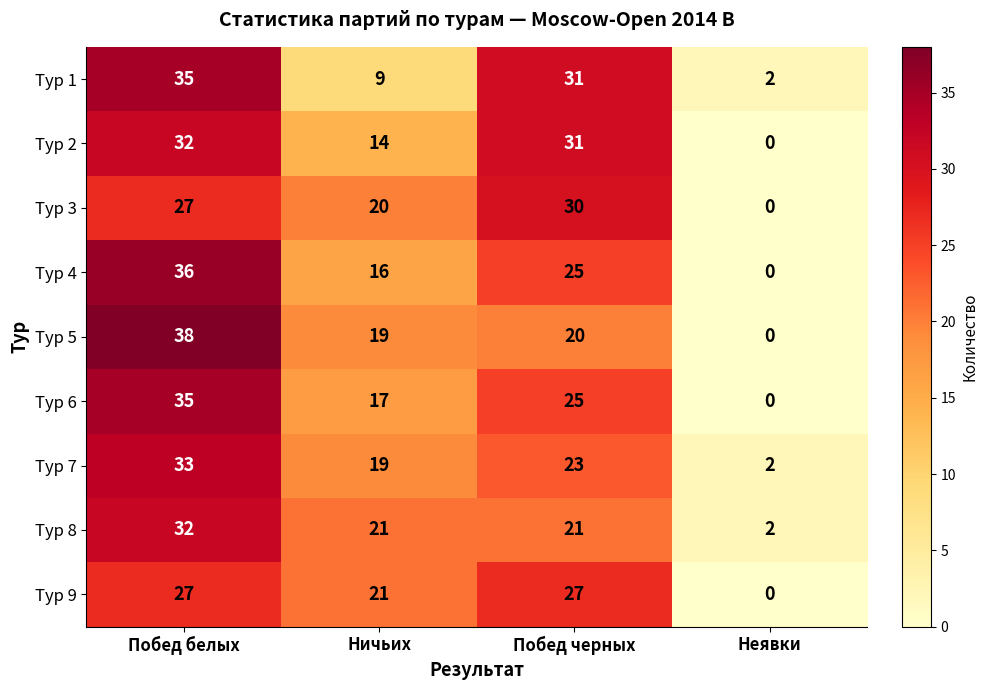

Which category has the lowest value across all series?

Неявки